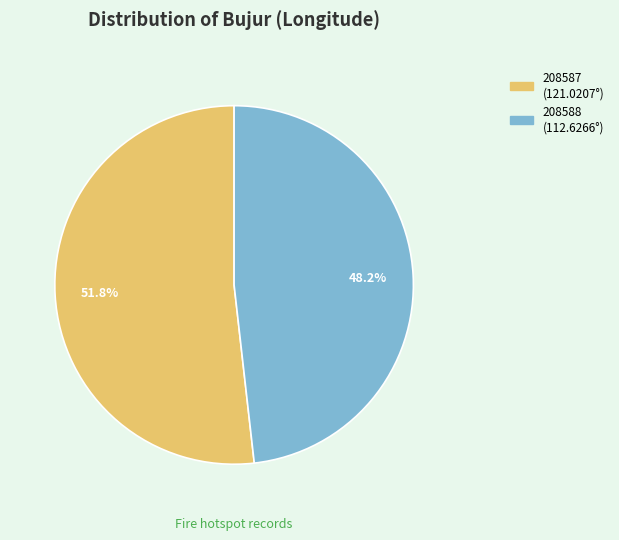

How many segments does this pie chart have?

2